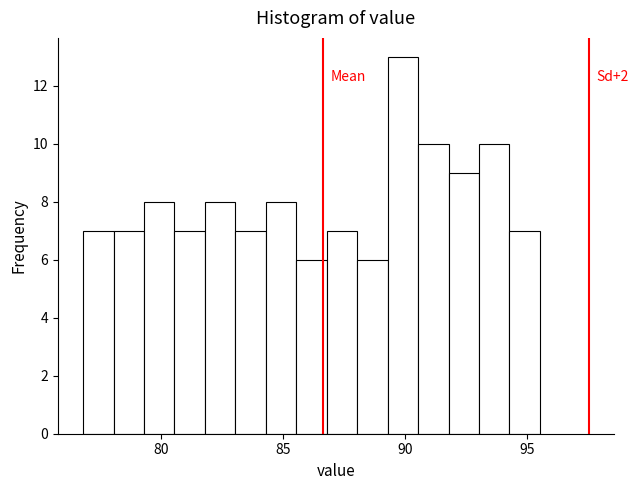

Around what value on the x-axis is the tallest bar? Give the approximate position of its centre, as read against the axis.

90.0